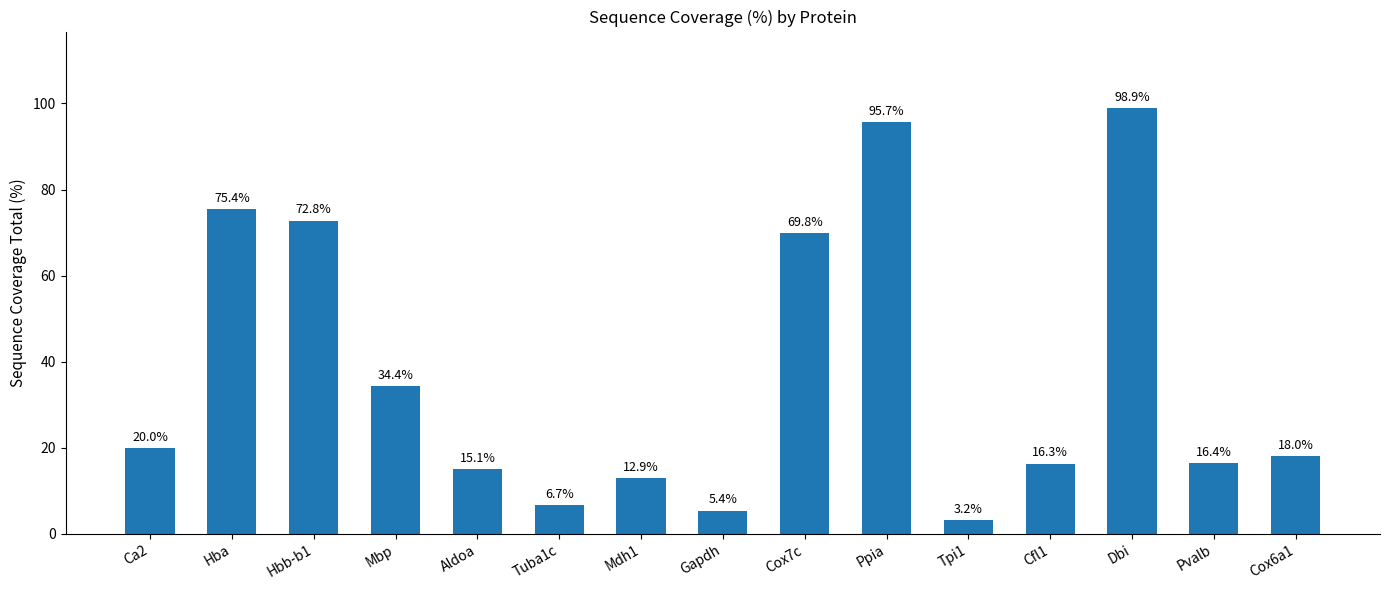

Reading left to right, extract all data points from this chart.

20.0	75.4	72.8	34.4	15.1	6.7	12.9	5.4	69.8	95.7	3.2	16.3	98.9	16.4	18.0